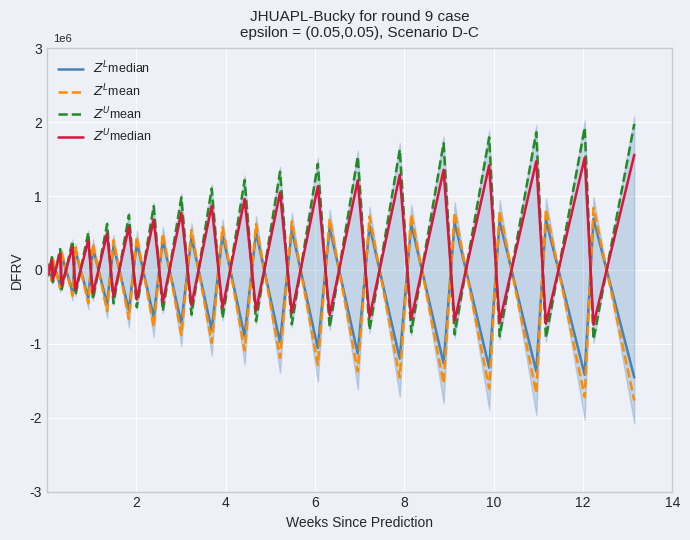

What is the value of the $Z^L$mean point at the 13th from the left?

-252751.9